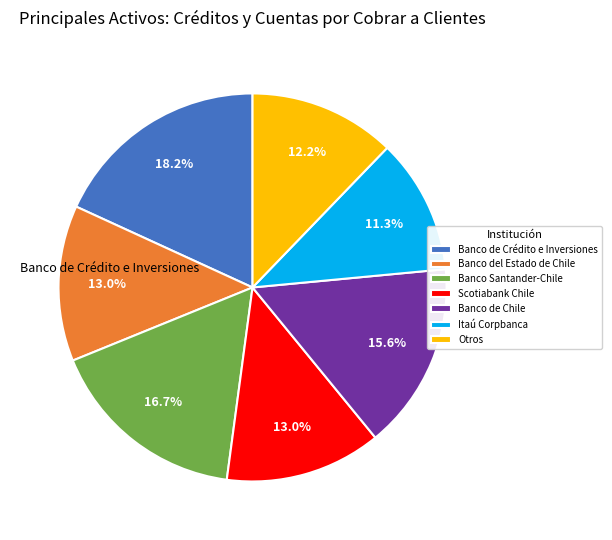

Count the number of slices in the pie.

7